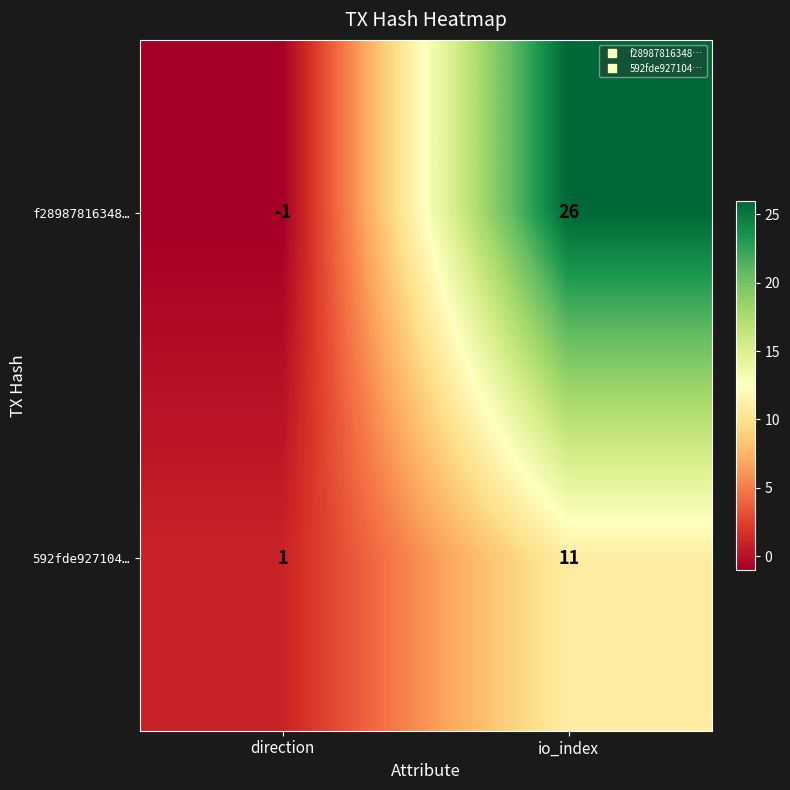

How many data points does each series have?

2